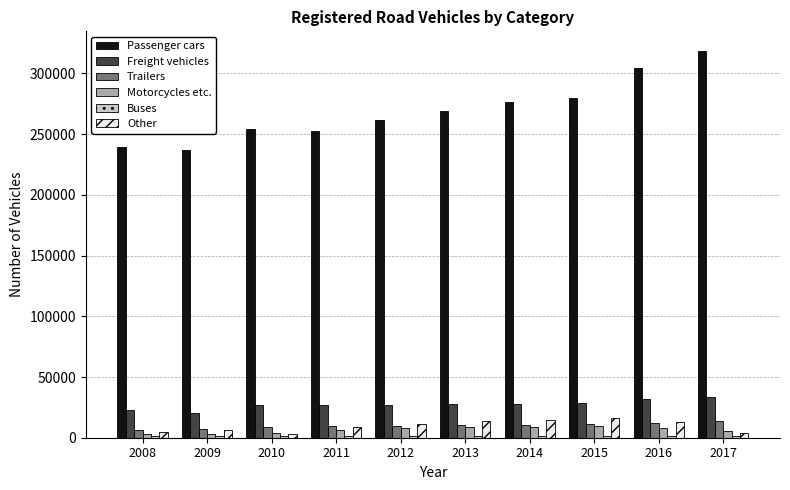

What is the value of the Trailers bar at the 8th from the left?

11035